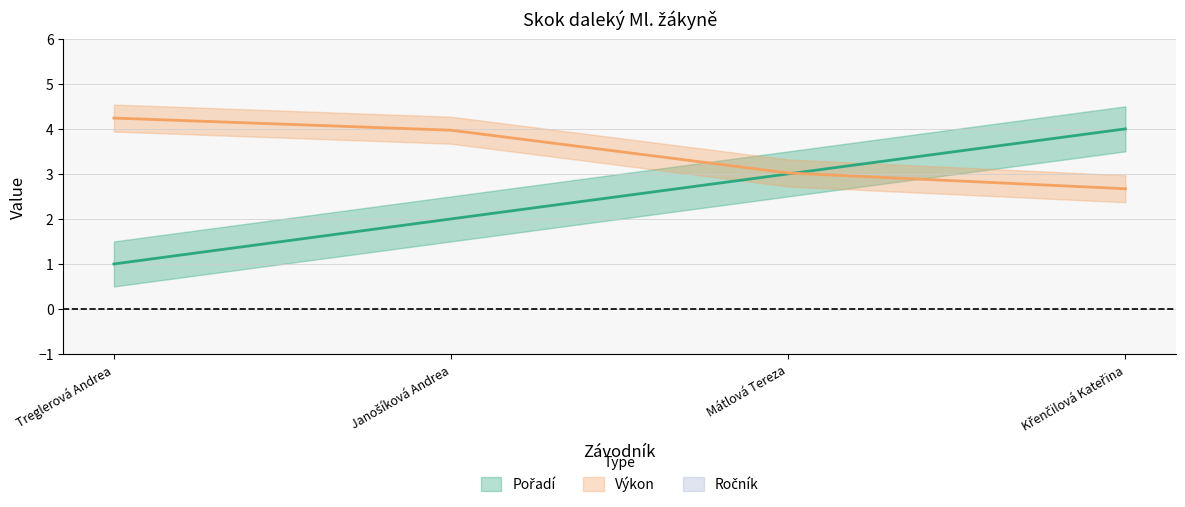

What are all the series names shown in the legend?

Pořadí, Výkon, Ročník